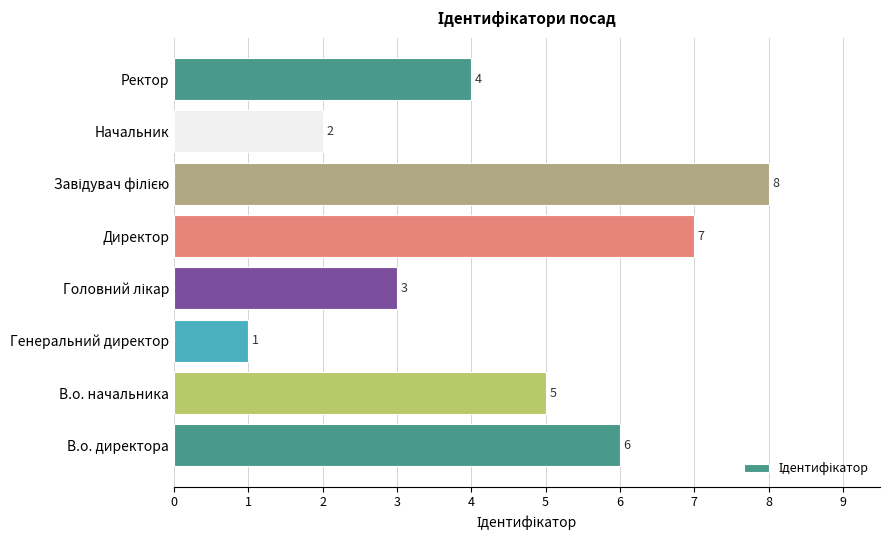

How many data points does each series have?

8